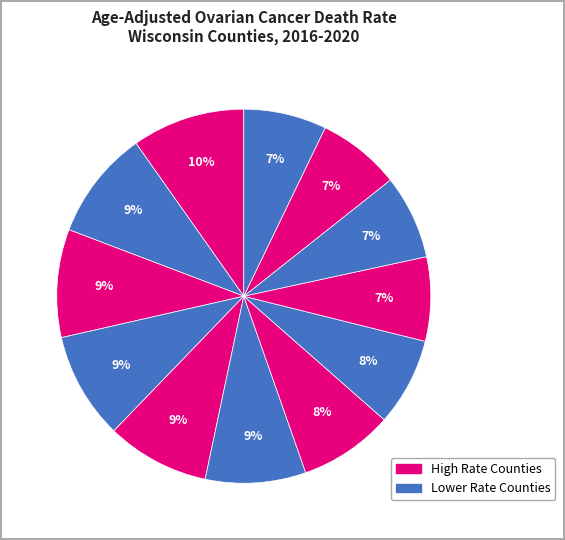

How many slices are in this pie chart?

12